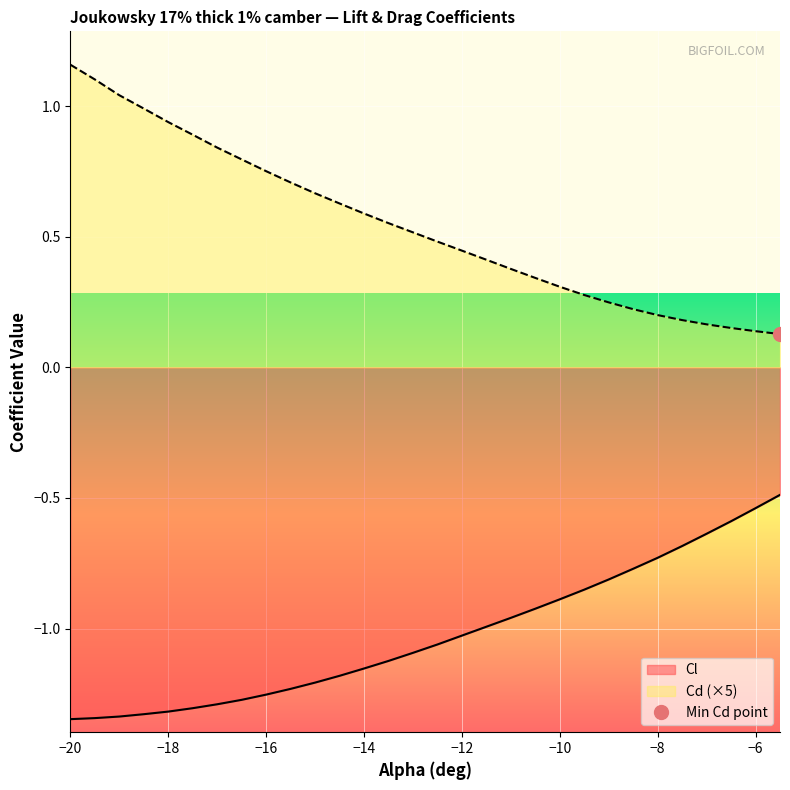

List the series in order of their overall mean, lowest first.

Cl, Cd